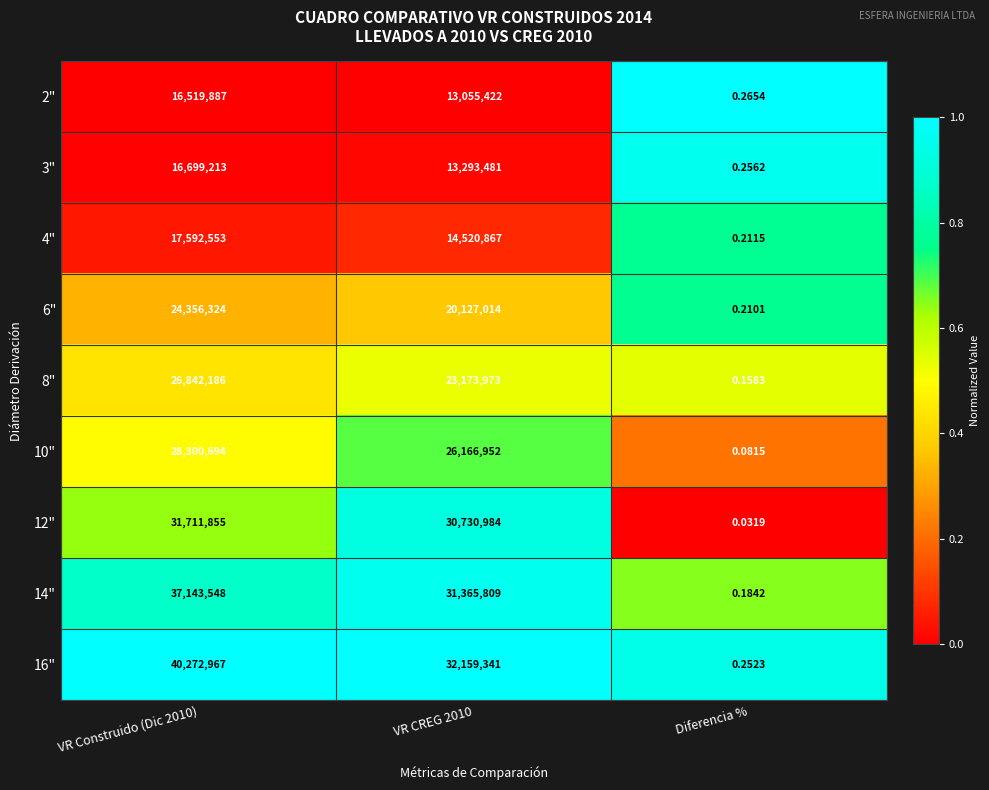

Is the value of 4" at VR CREG 2010 greater than the value of 6" at VR Construido (Dic 2010)?

No